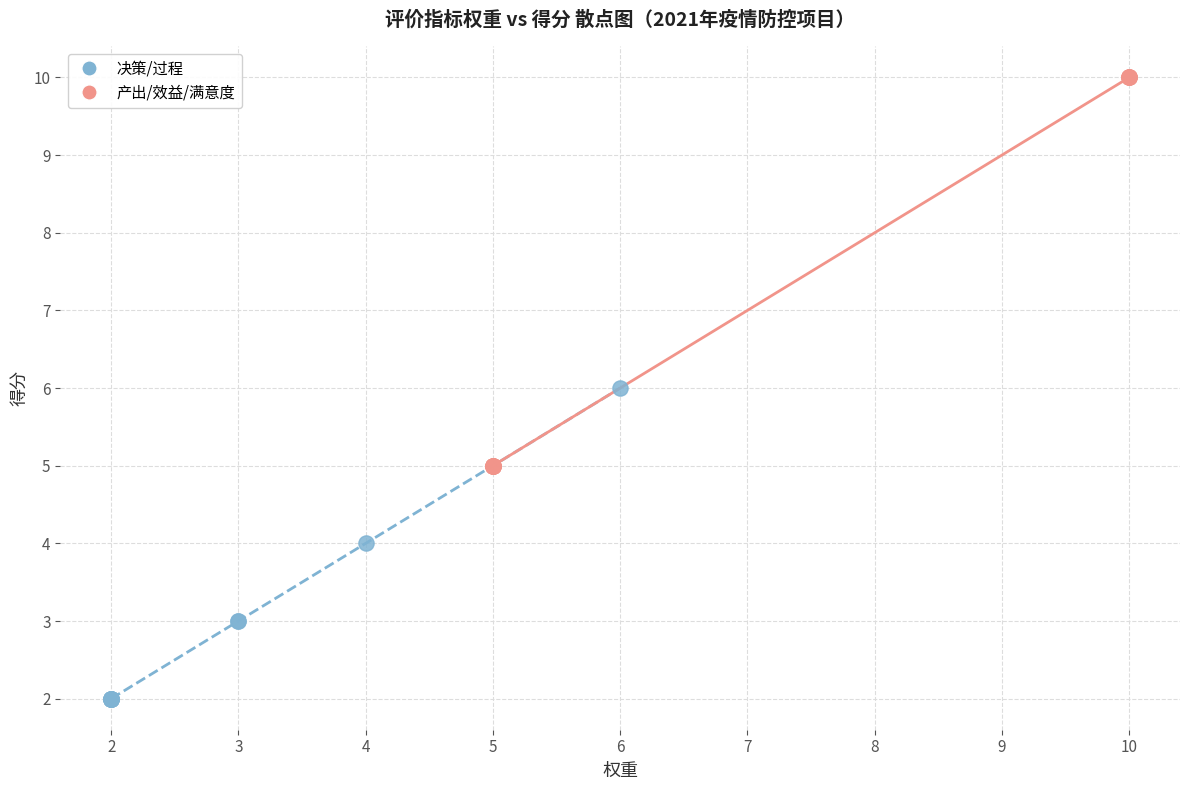

Which series reaches the minimum Y coordinate?

决策/过程